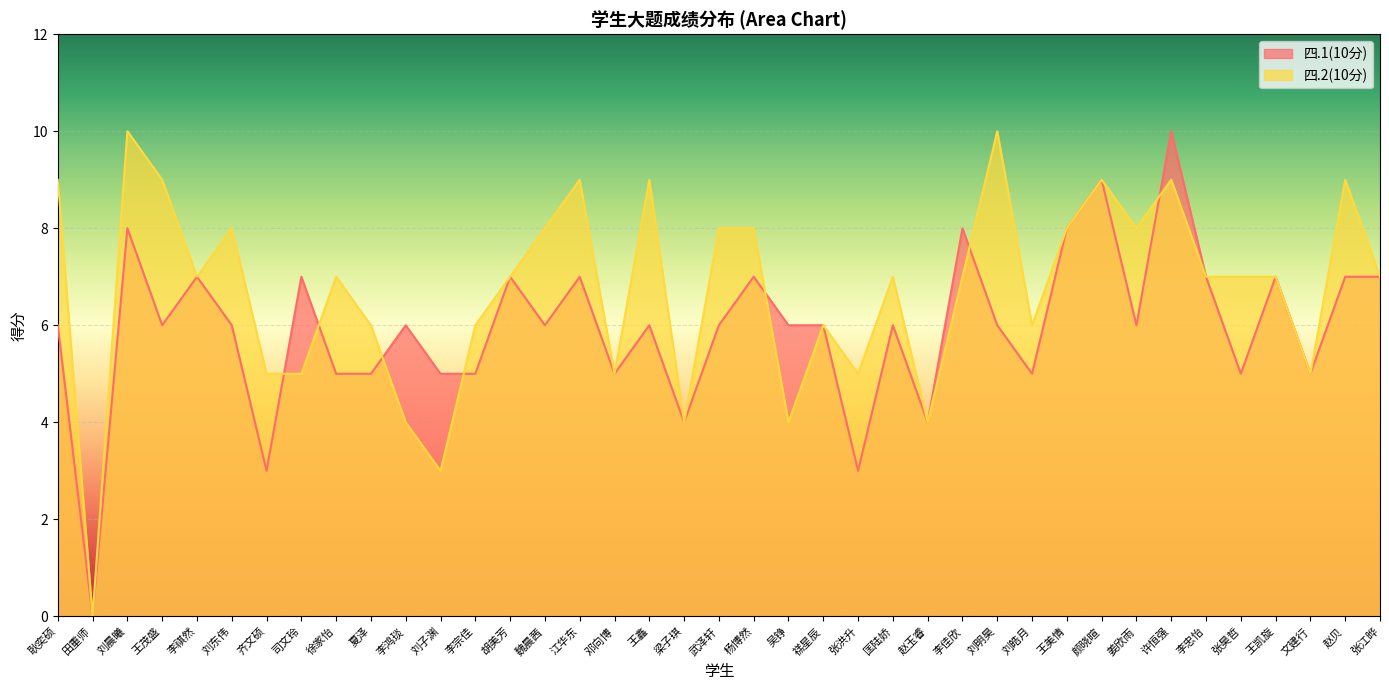

How many lines are shown in the chart?

2